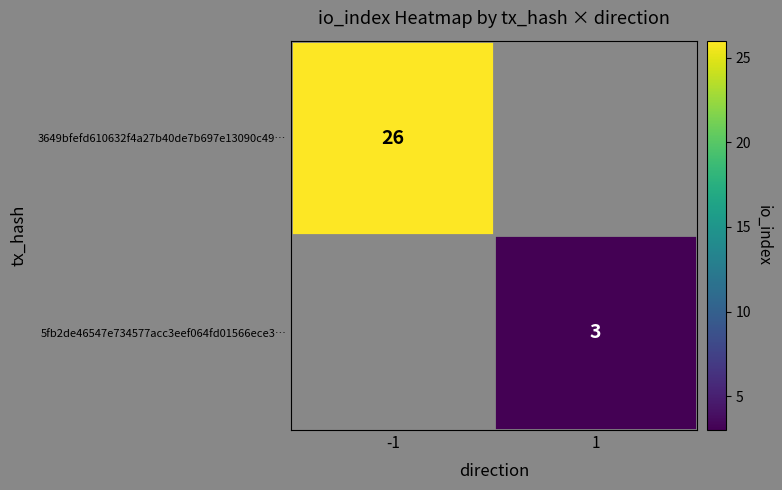

True or false: 5fb2de46547e734577acc3eef064fd01566ece3… has a value of 3 at 1.

True